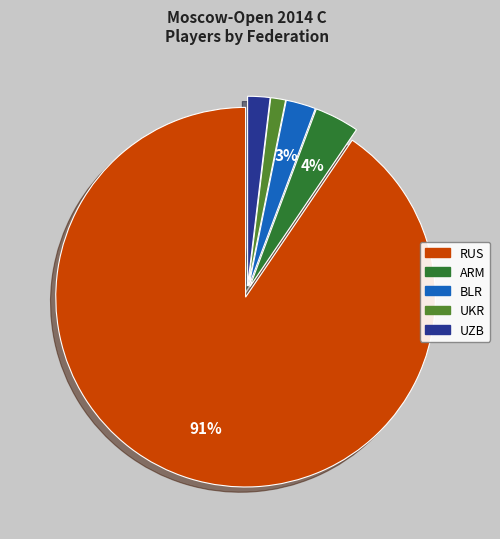

Rank the categories by value from lowest to highest.

UKR, UZB, BLR, ARM, RUS